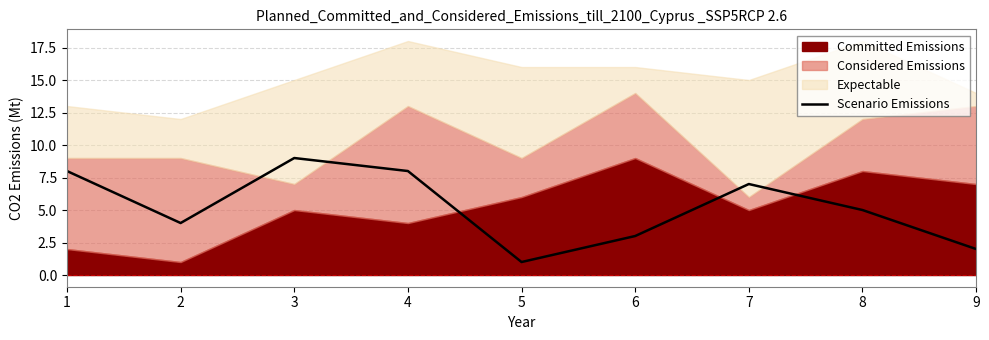

True or false: Scenario Emissions has a value of 7 at 7.

True